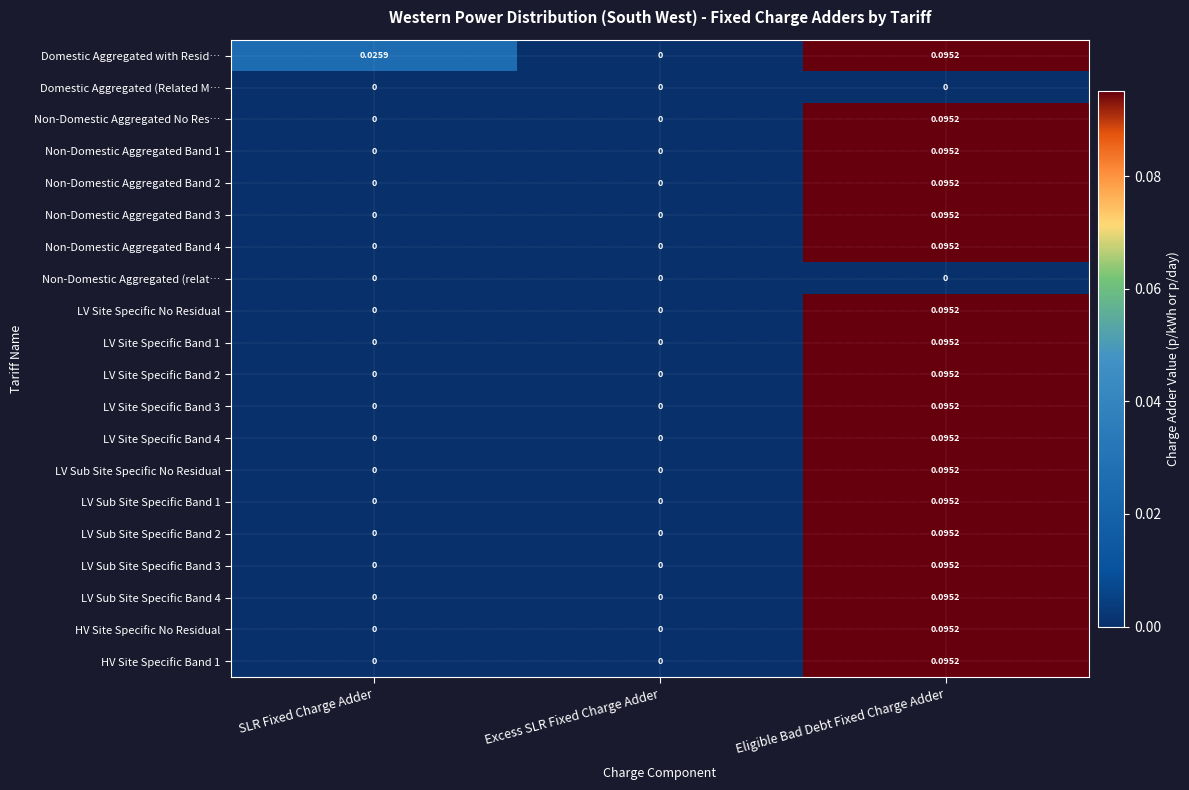

Which series has the largest total across all categories?

Domestic Aggregated with Resid…